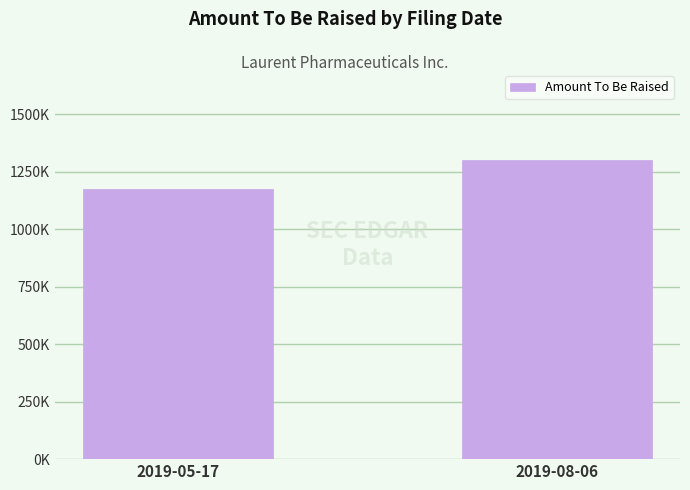

Does the chart contain any negative values?

No